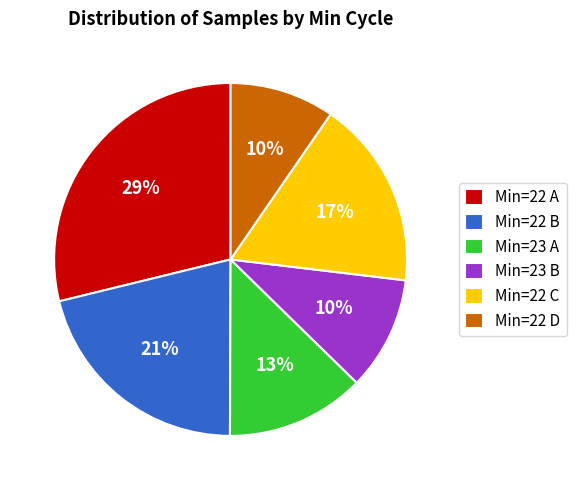

Is it true that Min=22 C is 17% of the pie?

True